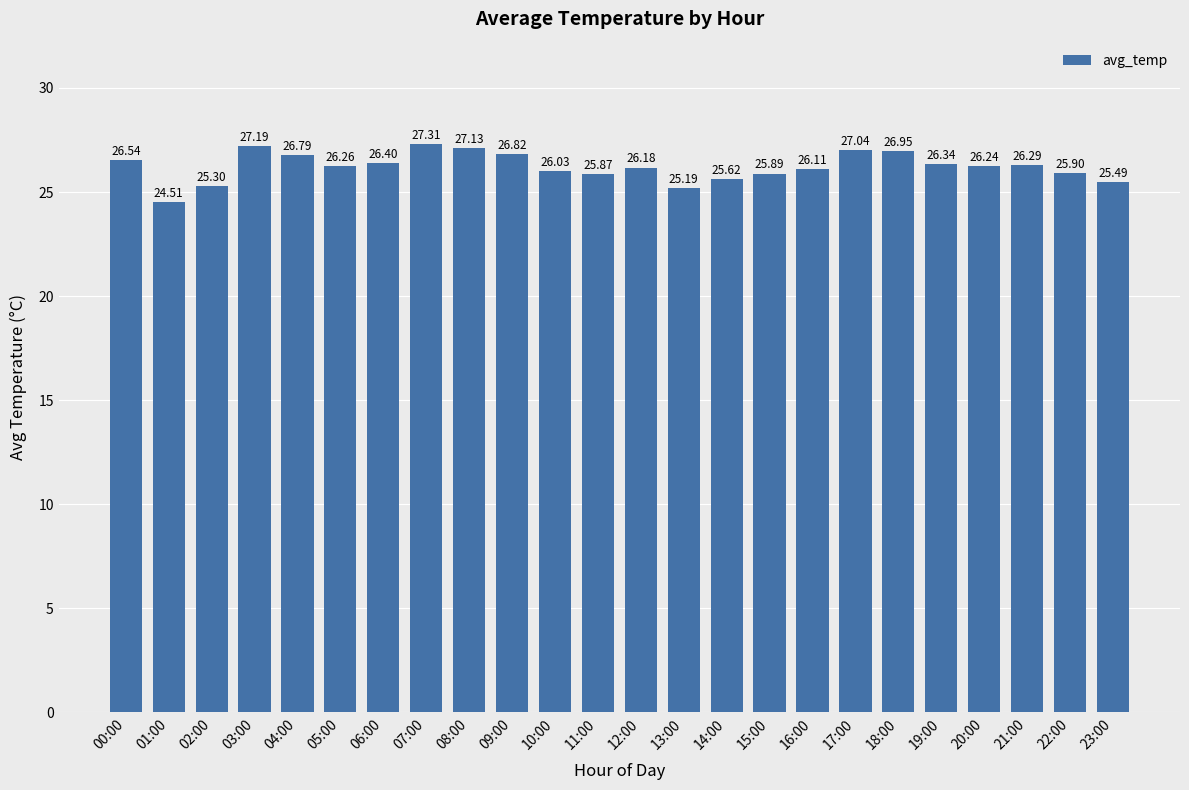

What is the sum of the values at 22:00 and 17:00?

52.9